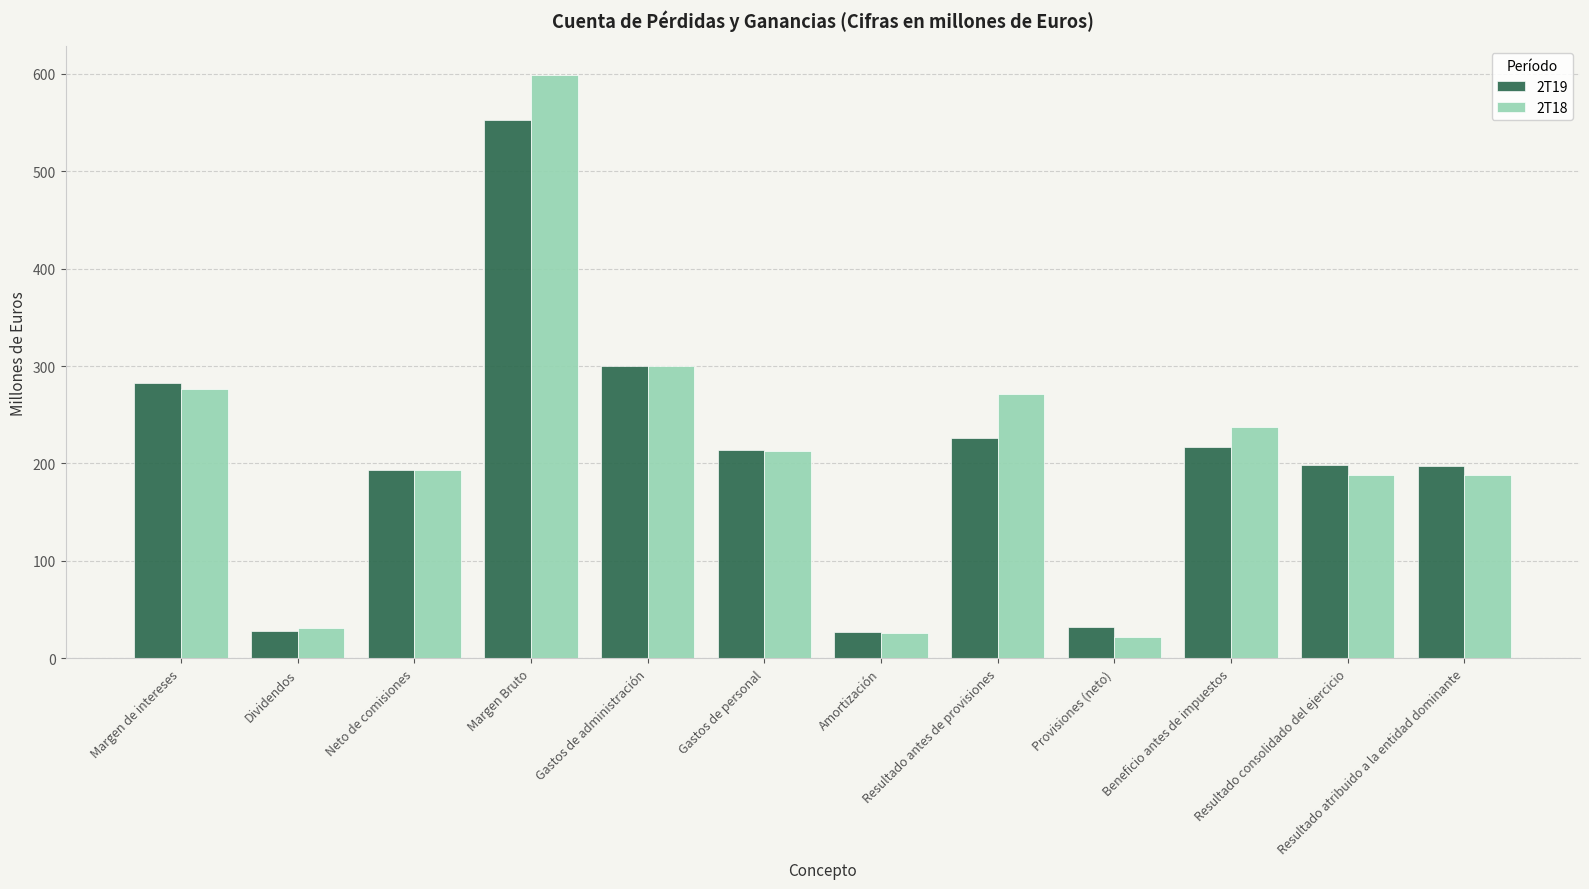

What is the total value across all series at Resultado antes de provisiones?

497.2